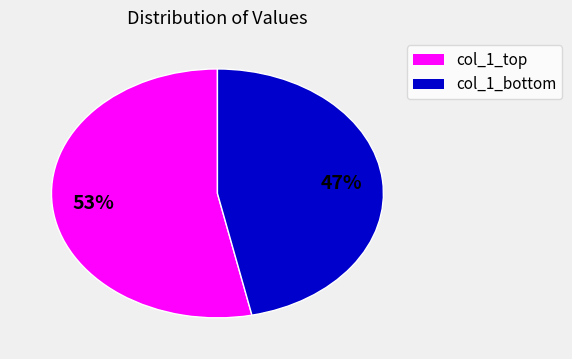

Does any single category account for the majority?

Yes